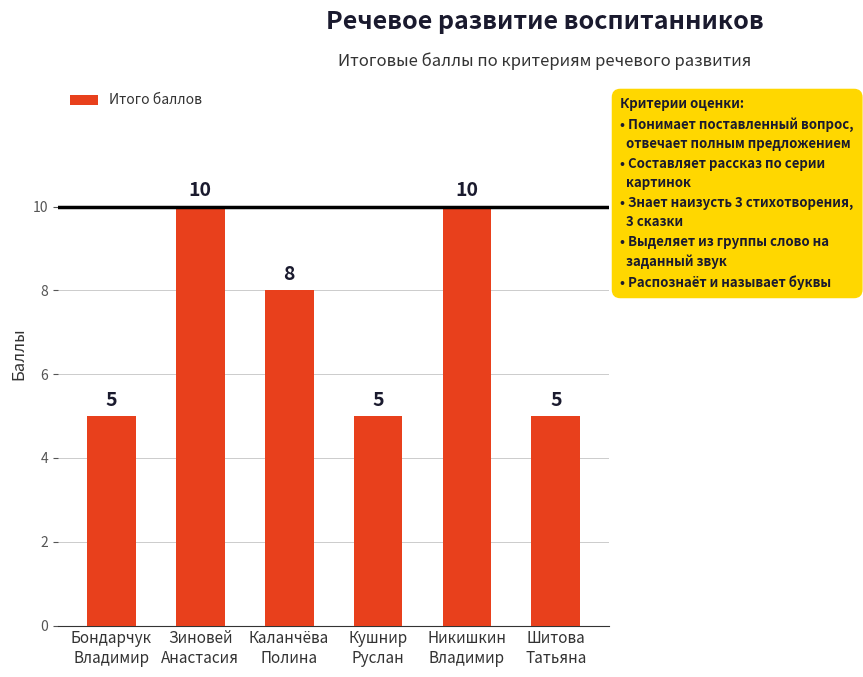

What is the sum of all values?

43